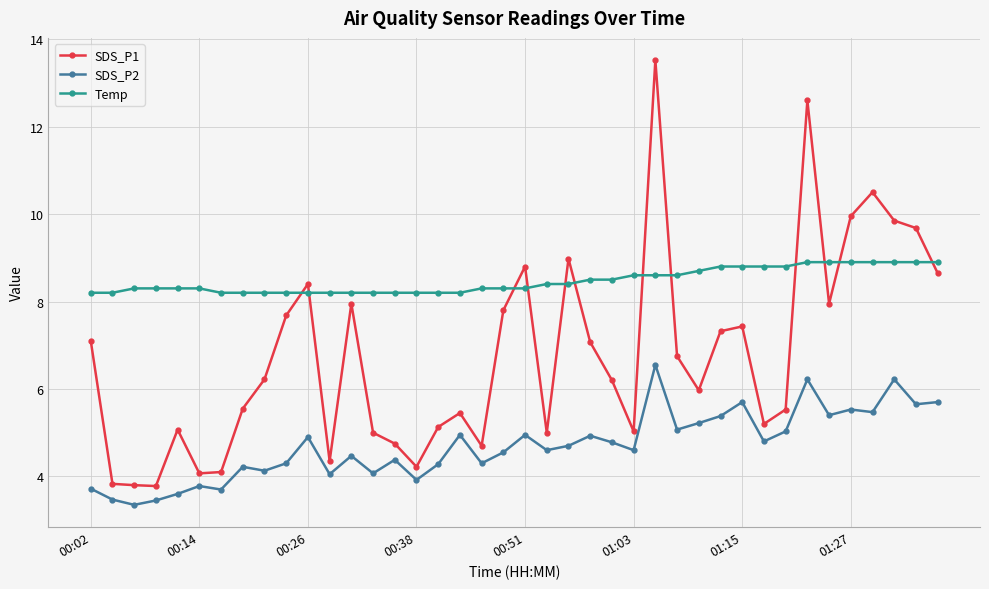

Count the number of categories in the chart.

40